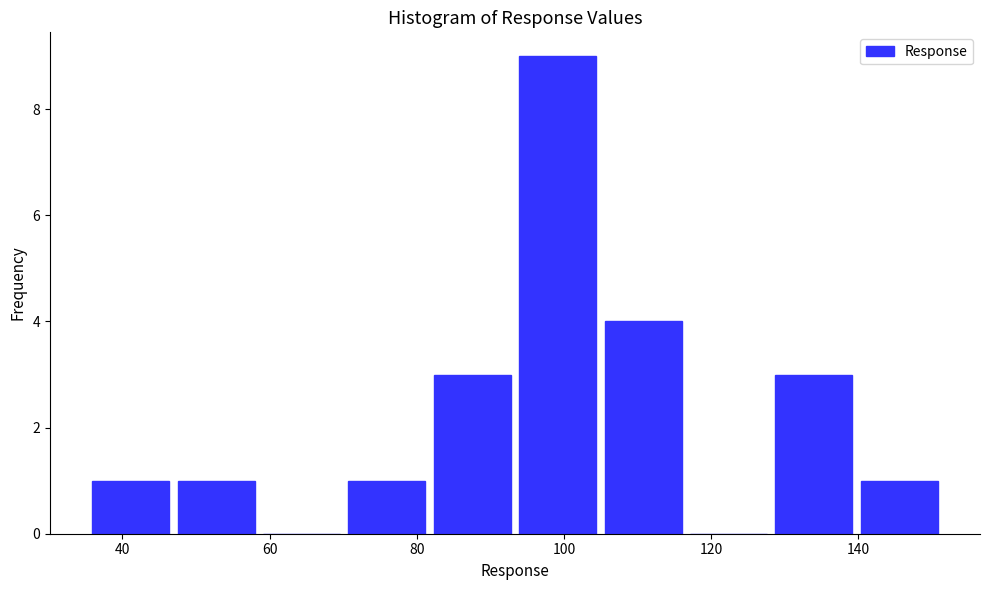

What is the height of the bar covering 104 to 116 on the x-axis? Neither the bar edges nor the heights are printed on the chart, so give them approximately, as read against the axes.

4